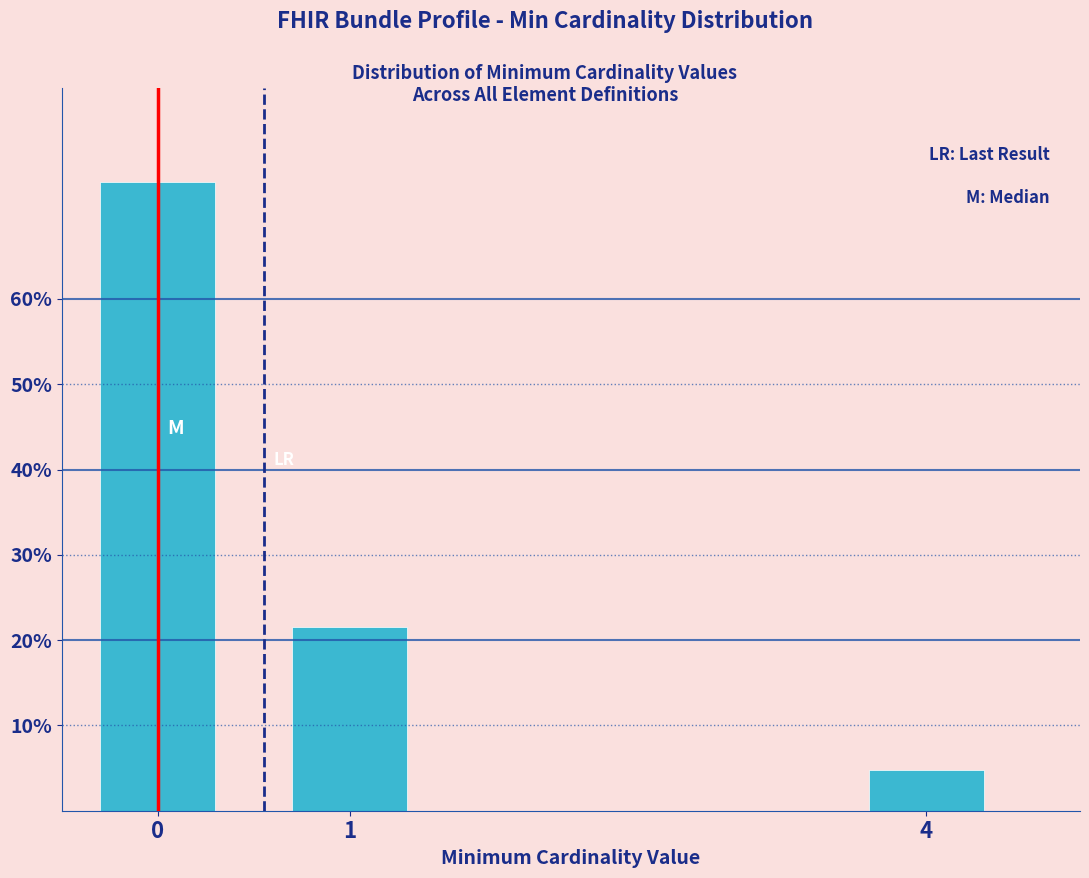

Reading left to right, what are all the values shown in this chart?

0=73.7	1=21.6	4=4.7